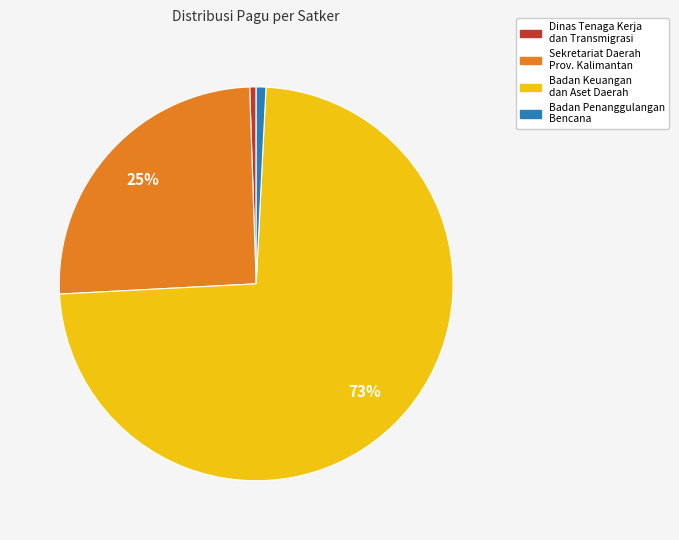

Does any single category account for the majority?

Yes